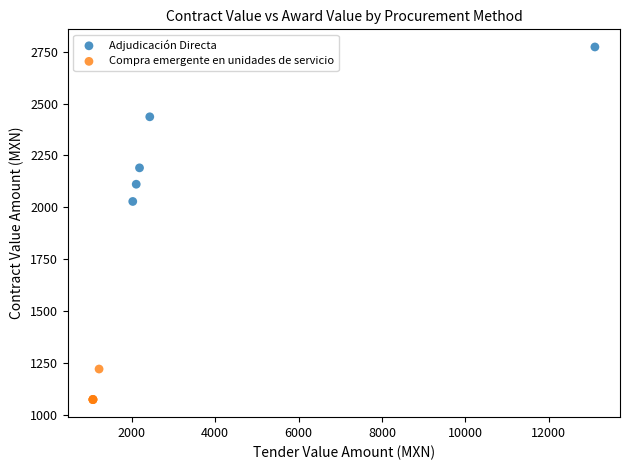

What are all the series names shown in the legend?

Adjudicación Directa, Compra emergente en unidades de servicio